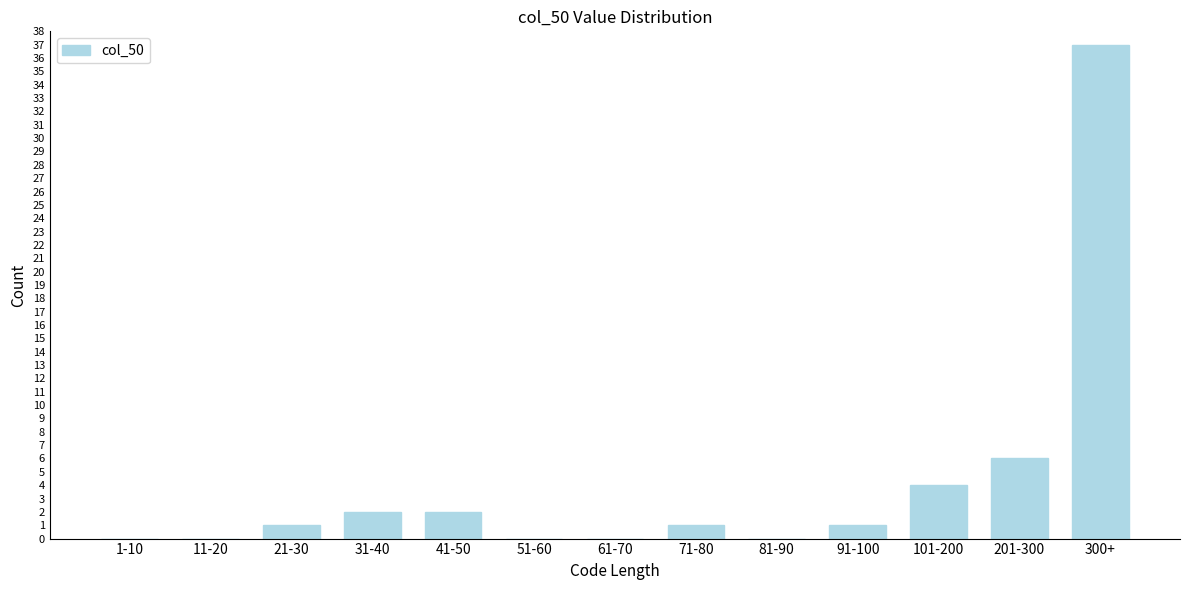

Reading left to right, transcribe all the data shown in this chart.

1-10=0	11-20=0	21-30=1	31-40=2	41-50=2	51-60=0	61-70=0	71-80=1	81-90=0	91-100=1	101-200=4	201-300=6	300+=37